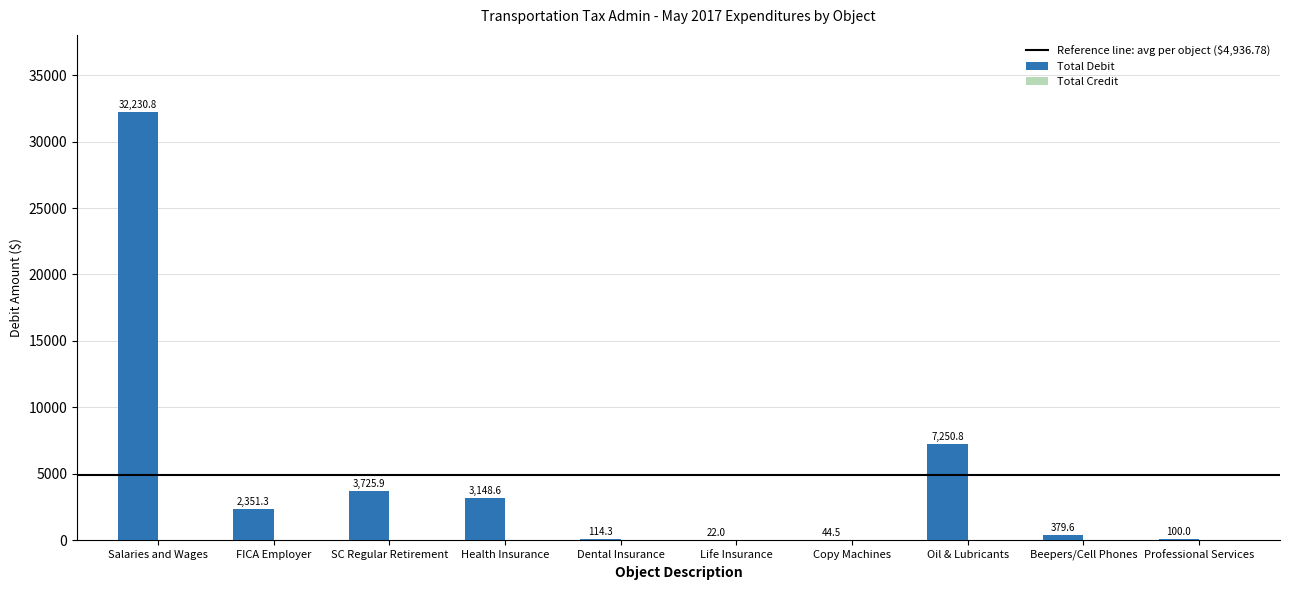

At which label does the data first exceed 2351?

Salaries and Wages